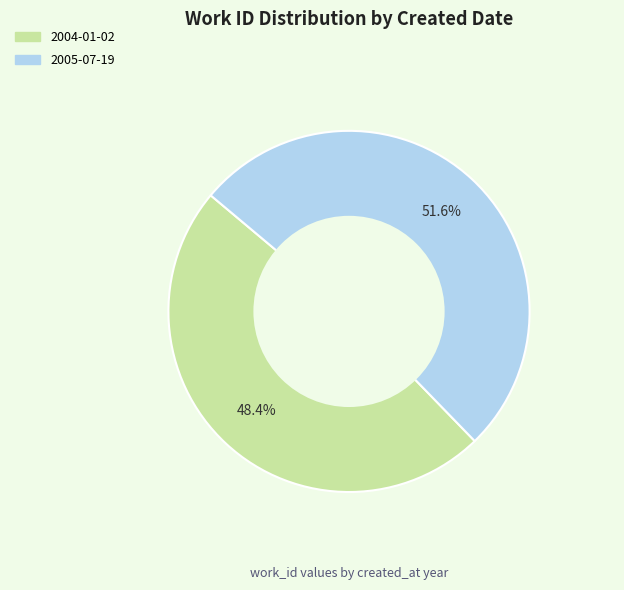

What percentage do 2004-01-02 and 2005-07-19 together represent?

100.0%